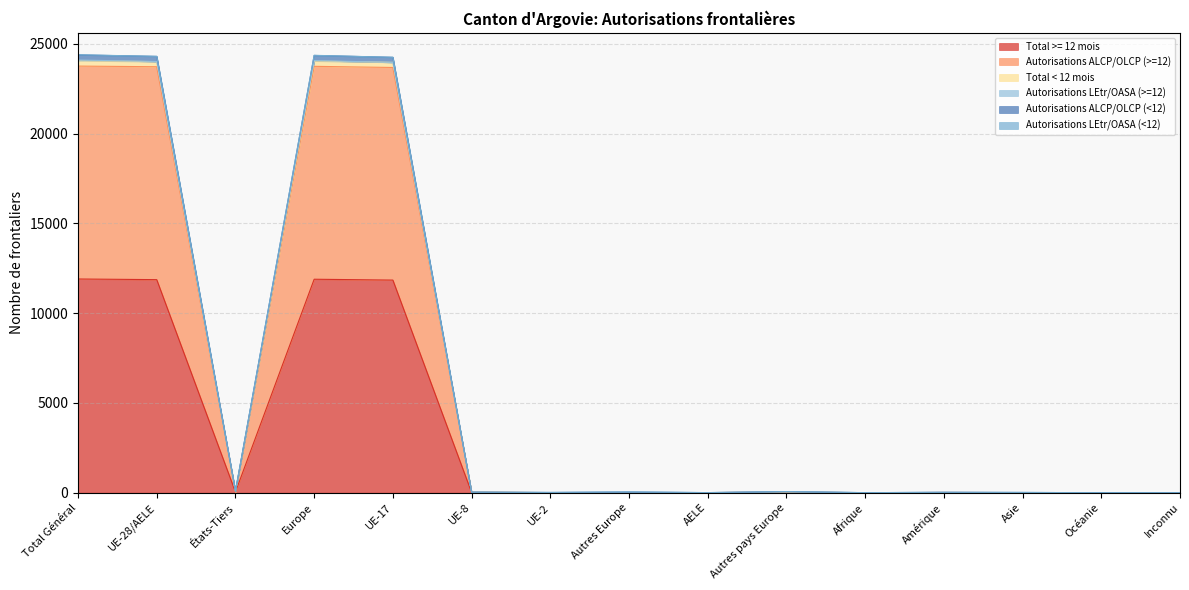

Is it true that Autorisations ALCP/OLCP (>=12) equals 28 at UE-8?

True